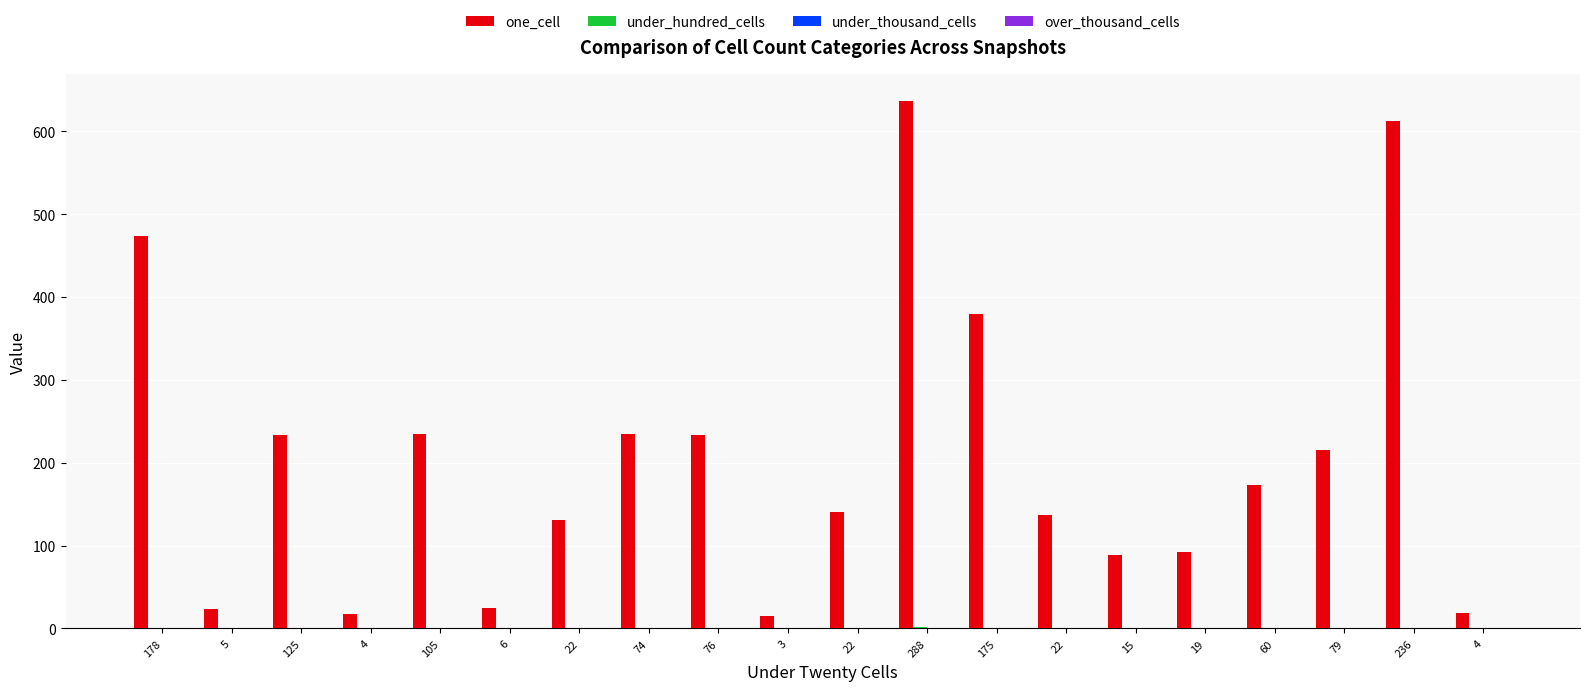

How many data points does each series have?

20